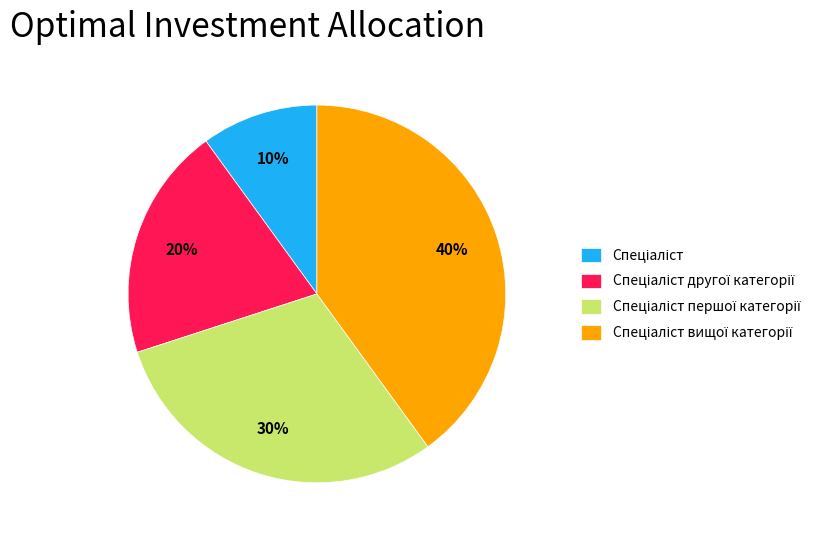

Is there a majority slice in this chart?

No